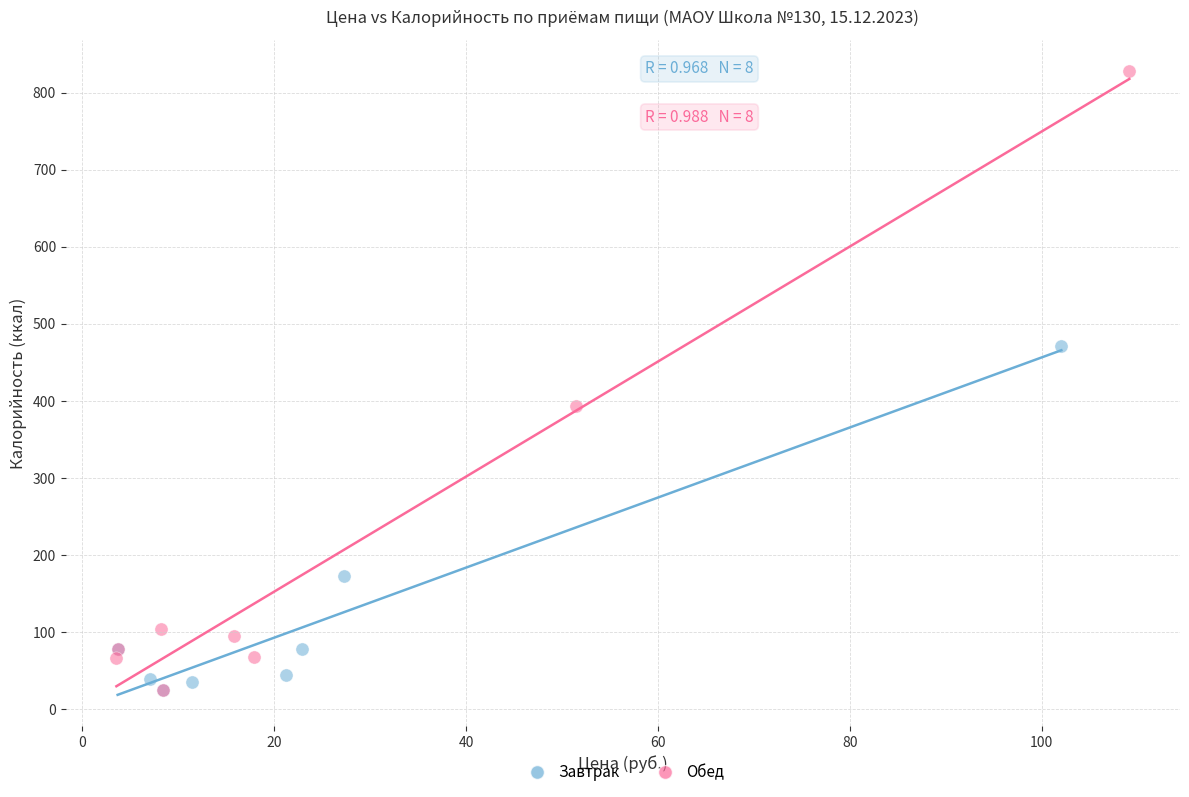

Which series contains the highest Y value?

Обед